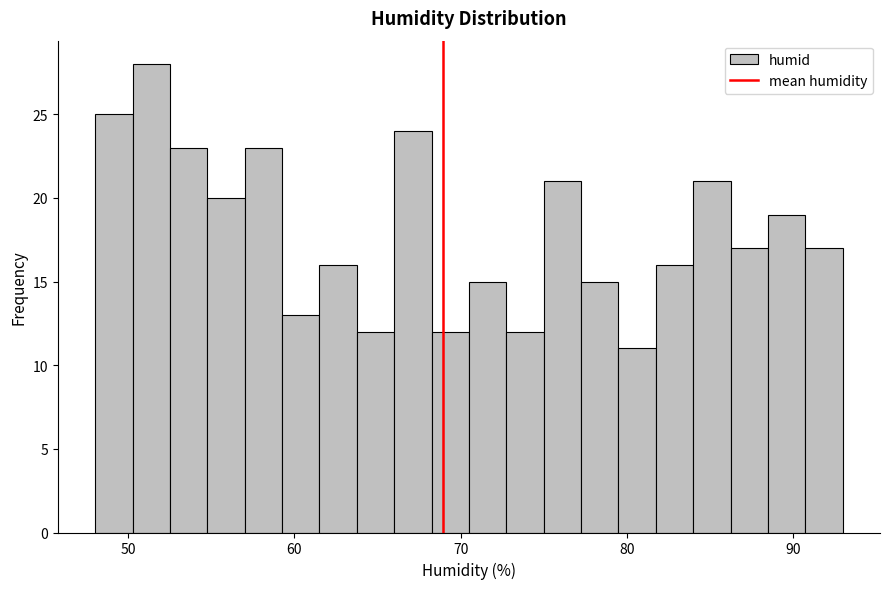

Around what value on the x-axis is the tallest bar? Give the approximate position of its centre, as read against the axis.

51